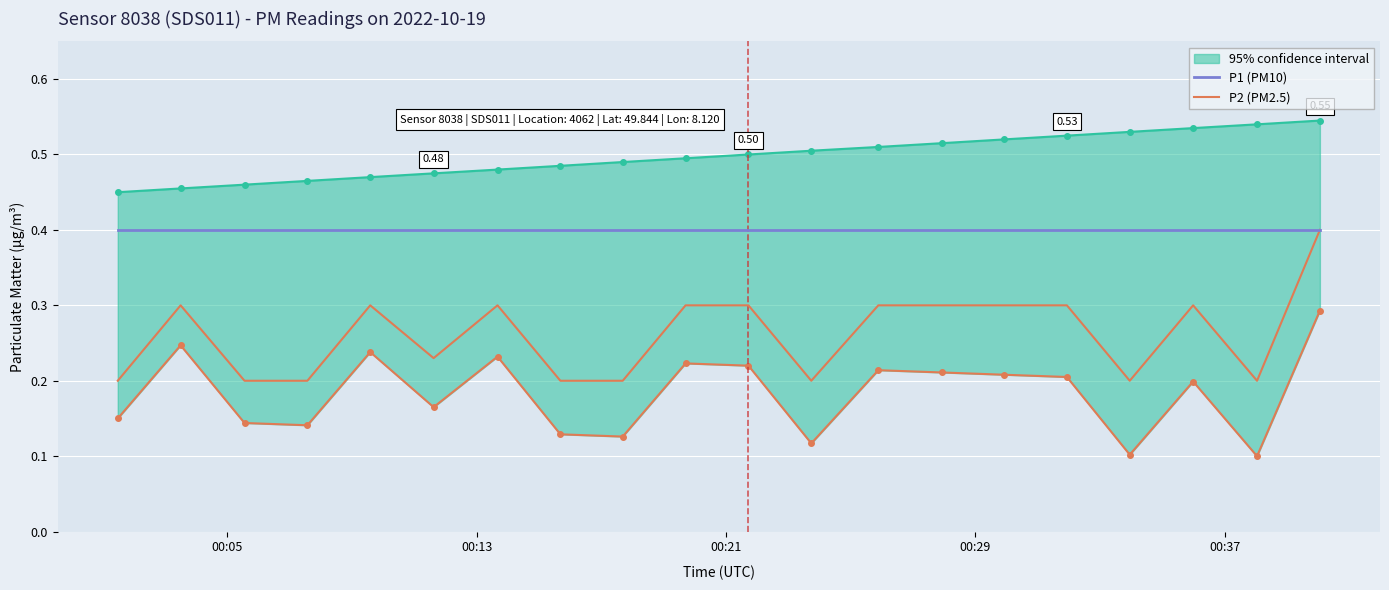

List the series in order of their overall mean, lowest first.

P2 (PM2.5), P1 (PM10)